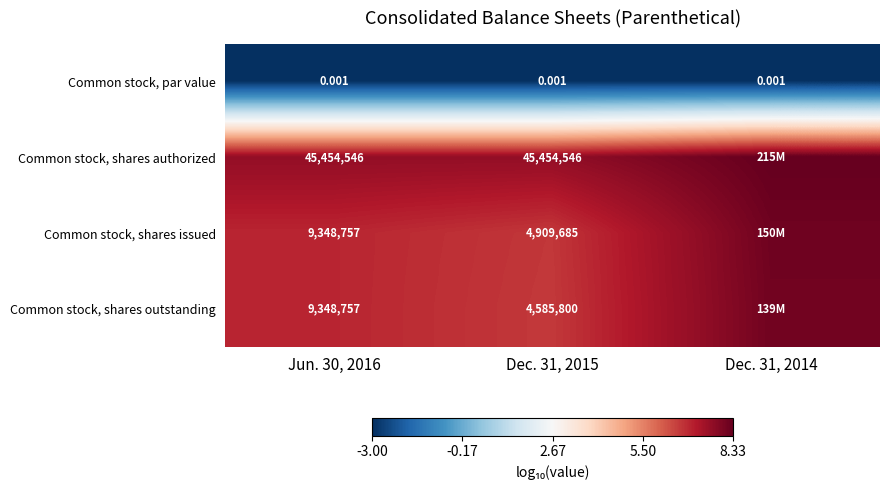

Is the value of Common stock, par value at Dec. 31, 2014 greater than the value of Common stock, shares outstanding at Jun. 30, 2016?

No